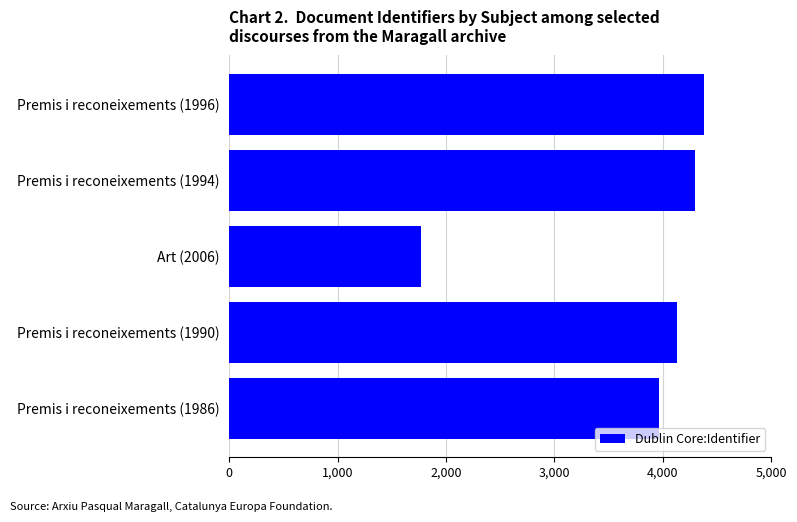

Which has a higher value, Premis i reconeixements (1994) or Art (2006)?

Premis i reconeixements (1994)